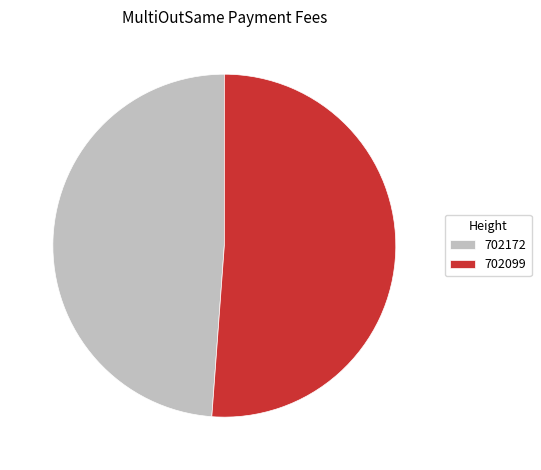

Is it true that 702099 is 38% of the pie?

False